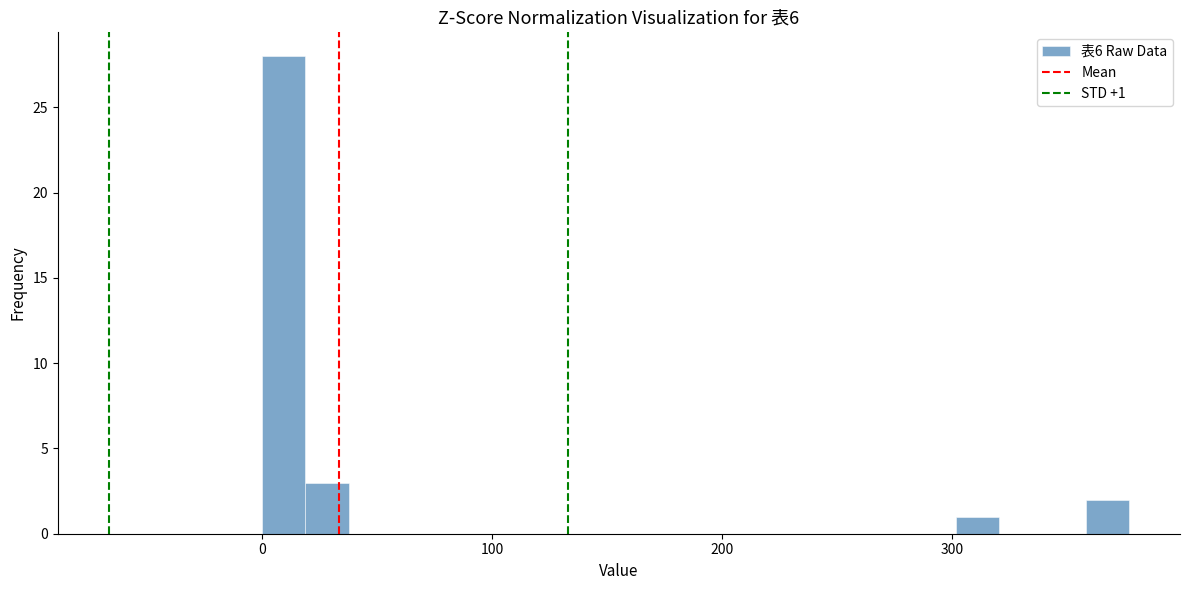

Around what value on the x-axis is the tallest bar? Give the approximate position of its centre, as read against the axis.

10